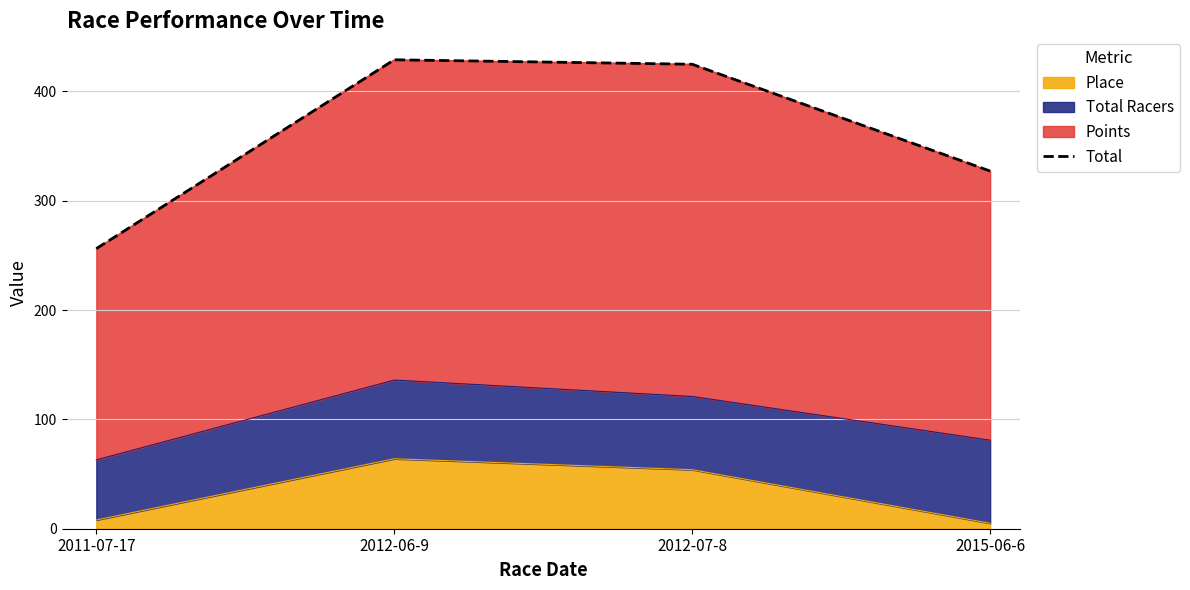

The chart shows a value of 117.4 at 2011-07-17. True or false?

False